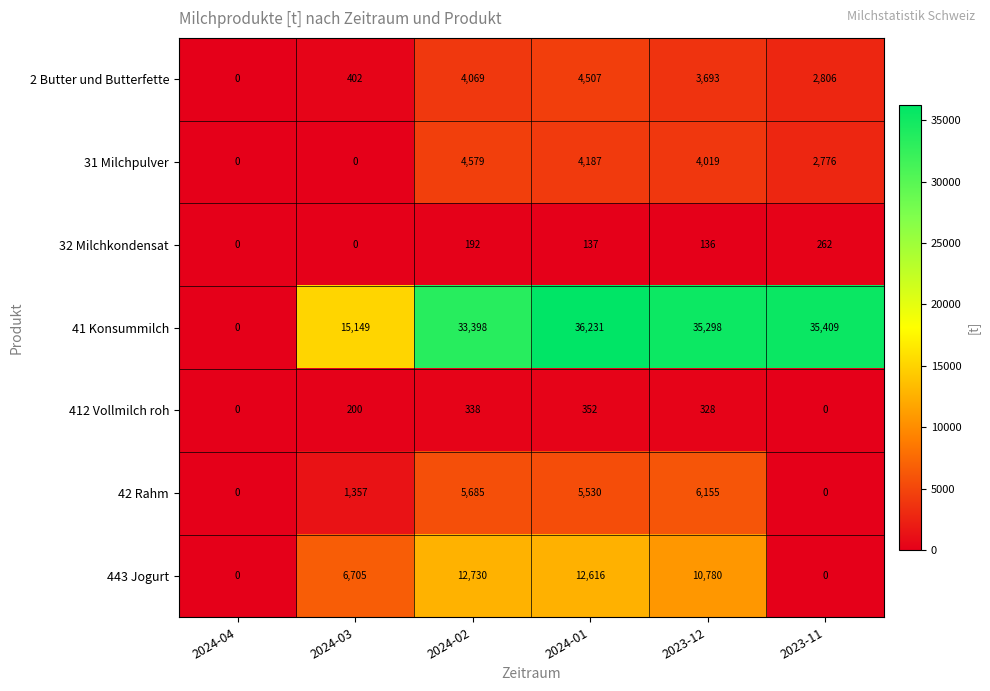

True or false: 31 Milchpulver has a value of 4187 at 2024-01.

True